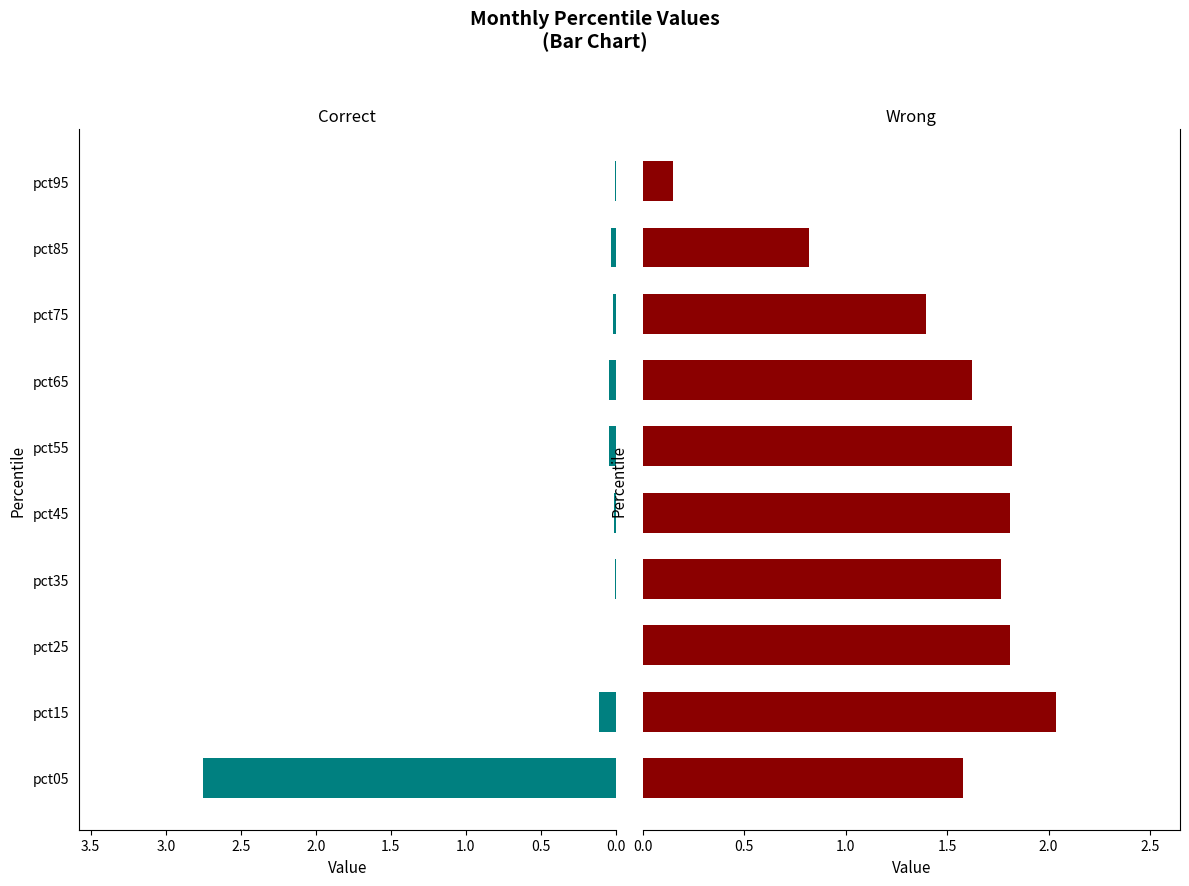

At how many categories does at least one series exceed 1?

8